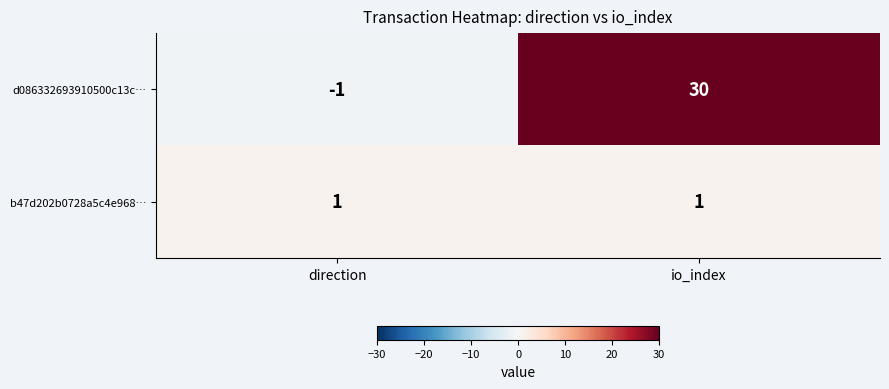

What is the total value across all series at io_index?

31